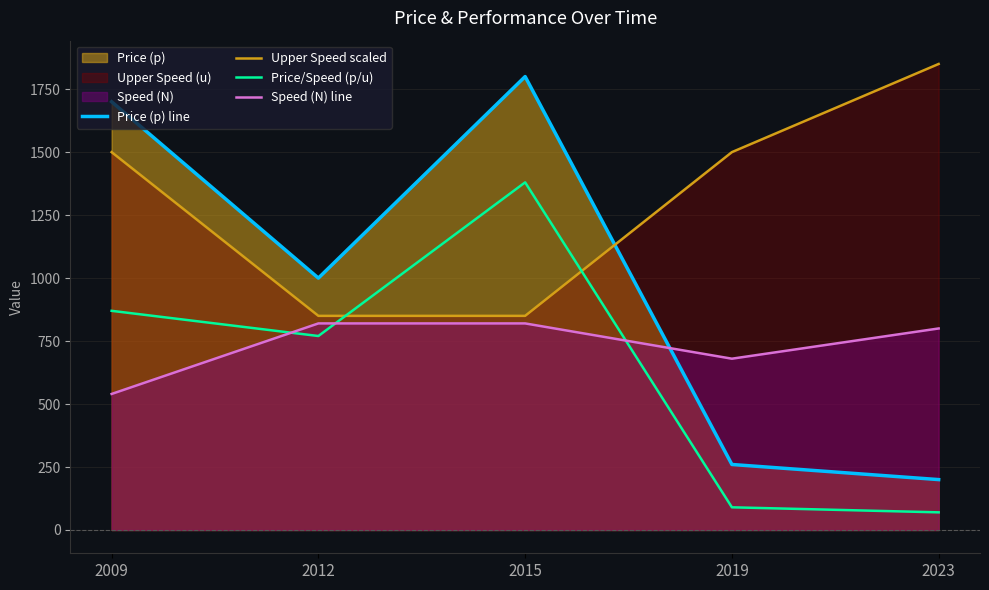

Reading right to left, what are all the values shown in this chart?

Price (p) line: 200.0	260.0	1800.0	1000.0	1700.0
Upper Speed scaled: 1850.0	1500.0	850.0	850.0	1500.0
Price/Speed (p/u): 70.0	90.0	1380.0	770.0	870.0
Speed (N) line: 800.0	680.0	820.0	820.0	540.0